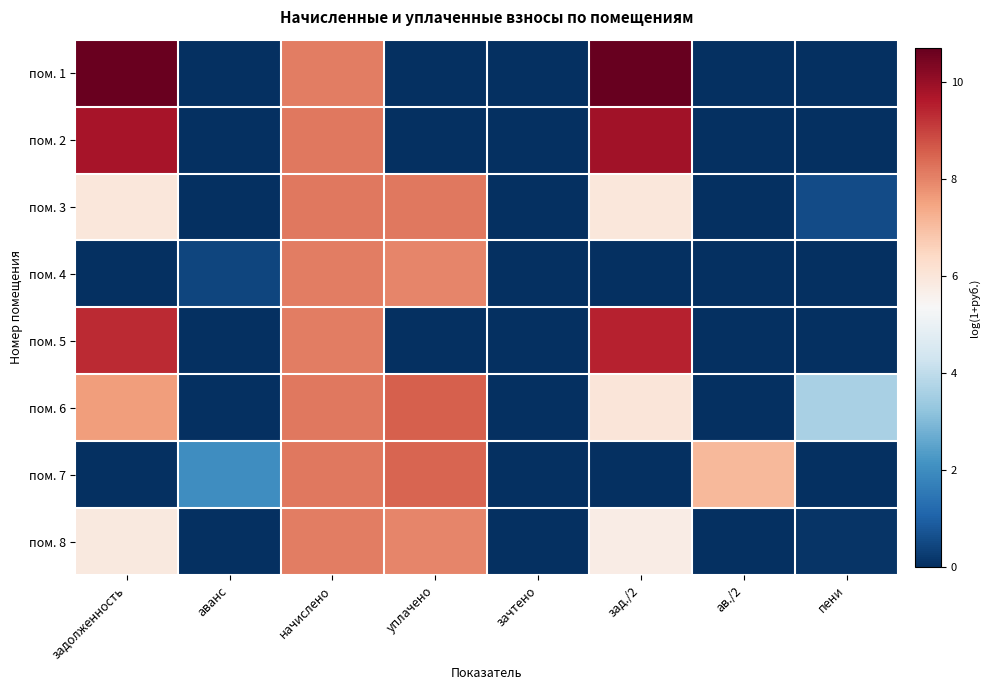

Reading left to right, what are all the values shown in this chart?

пом. 1: задолженность=10.7	аванс=0.0	начислено=8.1	уплачено=0.0	зачтено=0.0	зад./2=10.7	ав./2=0.0	пени=0.0
пом. 2: задолженность=9.7	аванс=0.0	начислено=8.2	уплачено=0.0	зачтено=0.0	зад./2=9.8	ав./2=0.0	пени=0.0
пом. 3: задолженность=6.0	аванс=0.0	начислено=8.2	уплачено=8.2	зачтено=0.0	зад./2=6.0	ав./2=0.0	пени=0.6
пом. 4: задолженность=0.0	аванс=0.5	начислено=8.1	уплачено=8.0	зачтено=0.0	зад./2=0.0	ав./2=0.0	пени=0.0
пом. 5: задолженность=9.4	аванс=0.0	начислено=8.1	уплачено=0.0	зачтено=0.0	зад./2=9.5	ав./2=0.0	пени=0.0
пом. 6: задолженность=7.6	аванс=0.0	начислено=8.2	уплачено=8.6	зачтено=0.0	зад./2=6.0	ав./2=0.0	пени=3.6
пом. 7: задолженность=0.0	аванс=2.0	начислено=8.2	уплачено=8.5	зачтено=0.0	зад./2=0.0	ав./2=7.1	пени=0.0
пом. 8: задолженность=5.9	аванс=0.0	начислено=8.1	уплачено=8.0	зачтено=0.0	зад./2=5.7	ав./2=0.0	пени=0.1